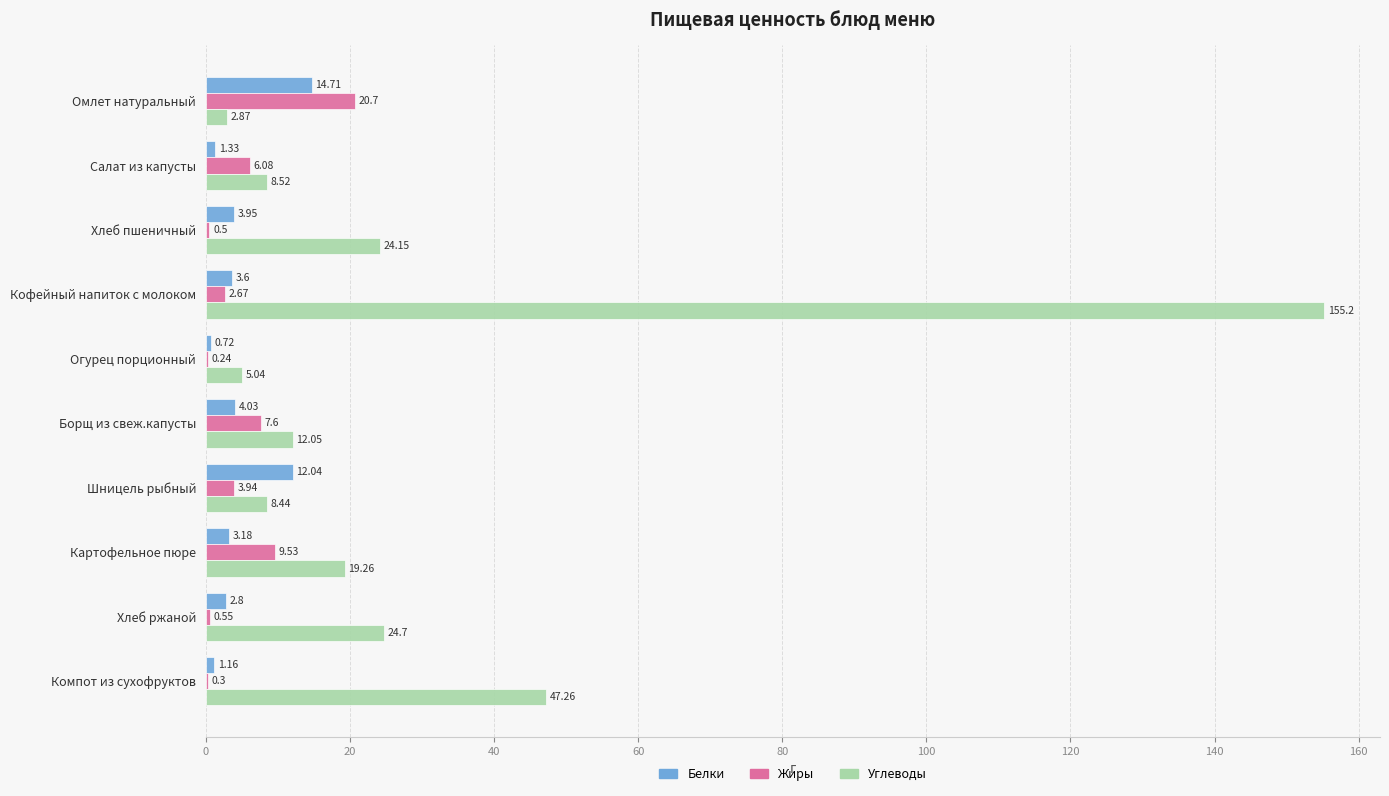

Which label corresponds to the largest value in the chart?

Кофейный напиток с молоком